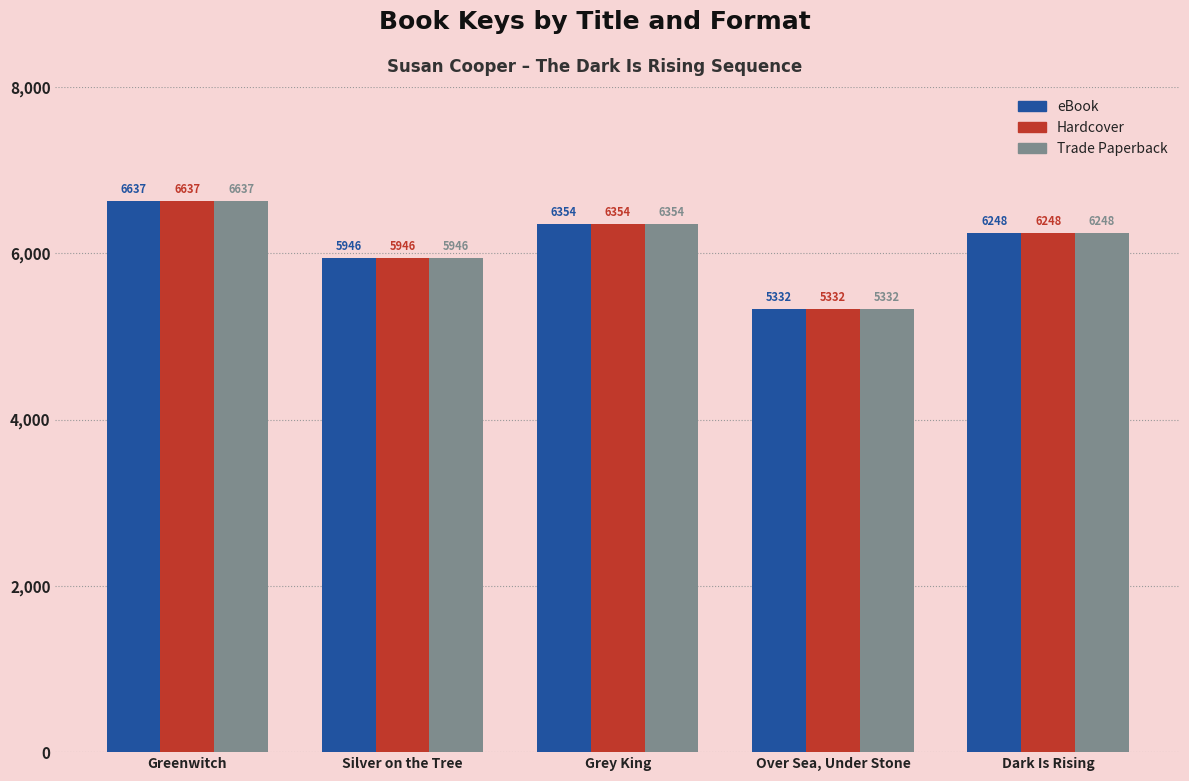

Are the bars grouped side by side (vs. stacked)?

Yes